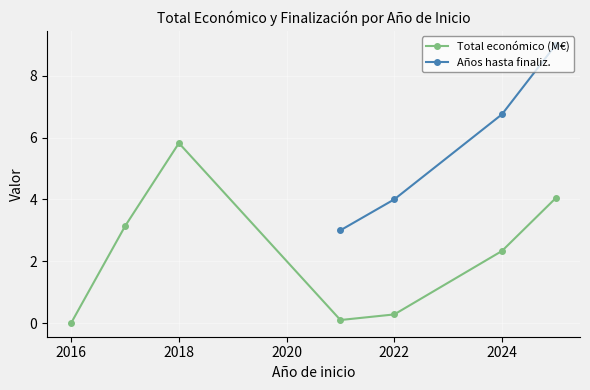

Rank the series by their maximum value, from lowest to highest.

Total económico (M€), Años hasta finaliz.